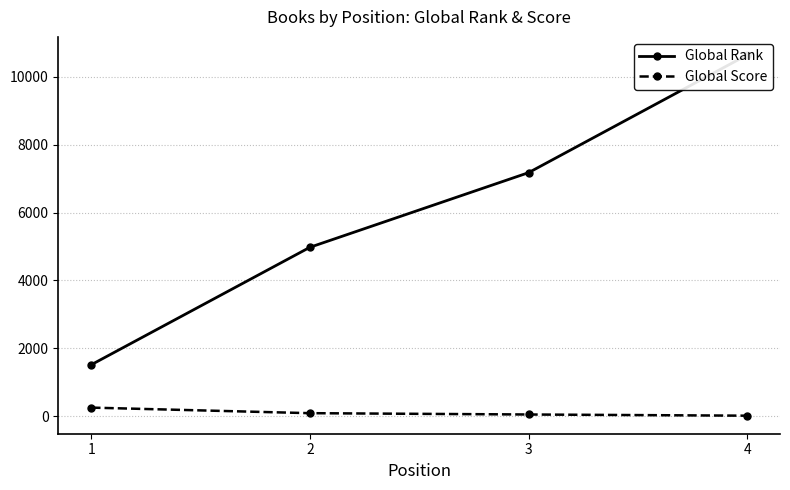

What is the maximum value shown in the chart?

10646